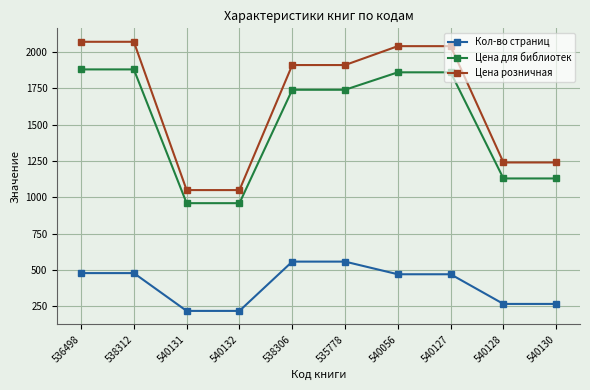

Which series has the largest total across all categories?

Цена розничная